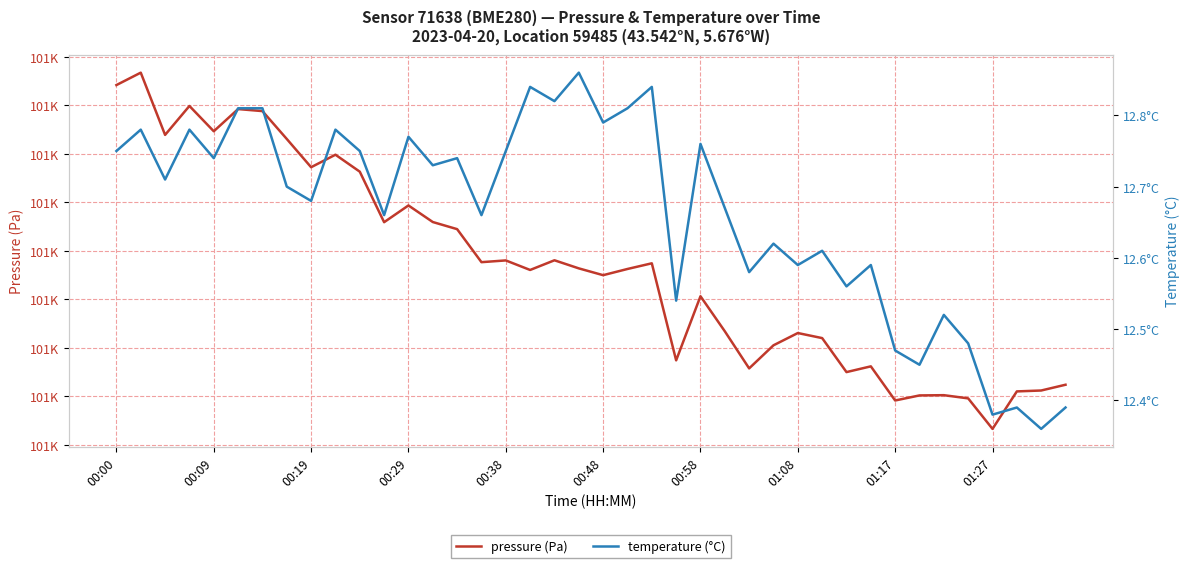

Count the temperature (°C) values in the range 12 to 13.

40